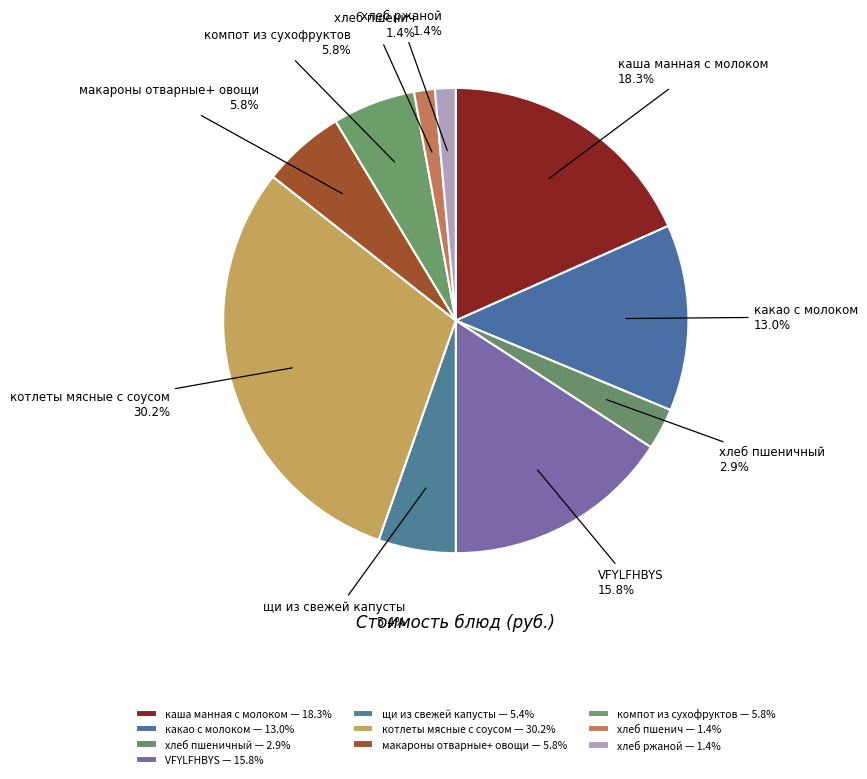

Does какао с молоком account for over 50% of the chart?

No